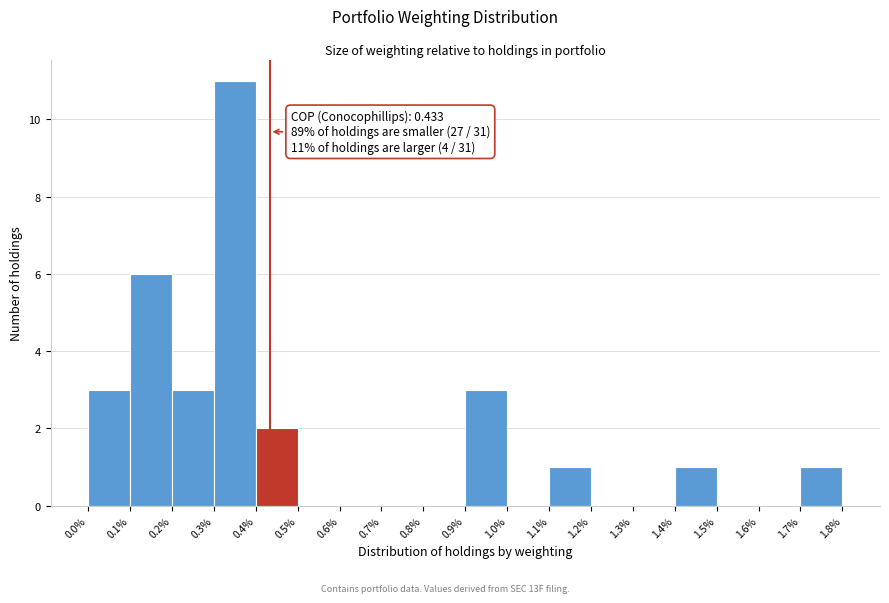

Over which range of the x-axis is the bar tallest?

0.3% to 0.4%